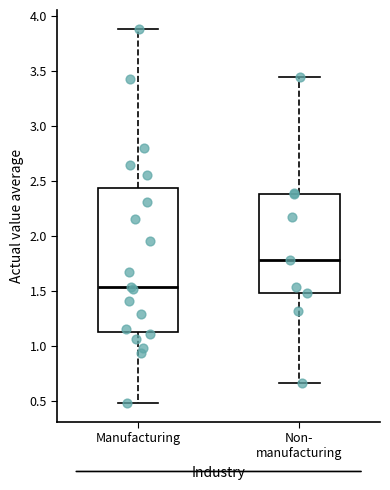

Which box is the tallest, from its lower edge to its upper edge?

Manufacturing